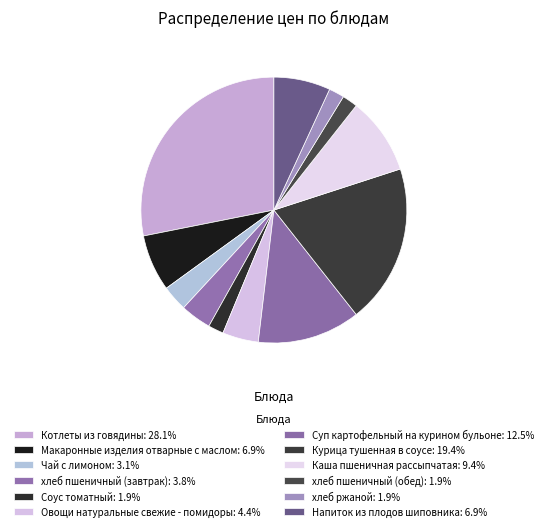

Does хлеб пшеничный (завтрак) represent more than half of the total?

No